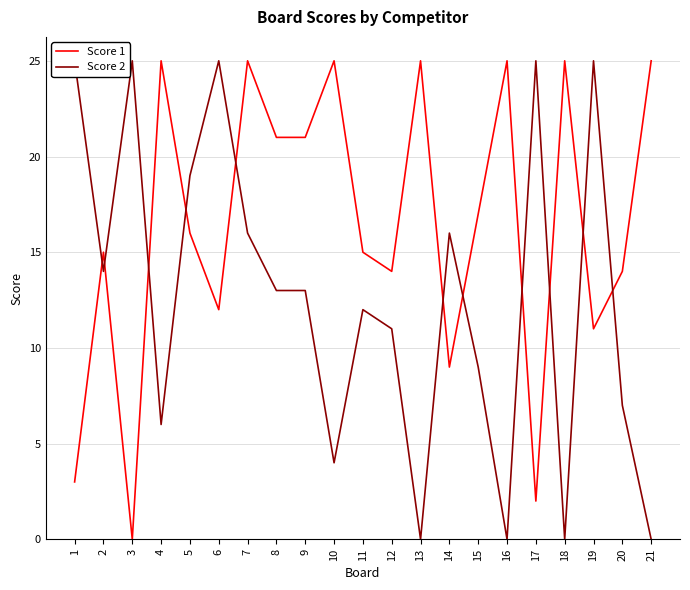

Which series has the widest spread of values?

Score 1